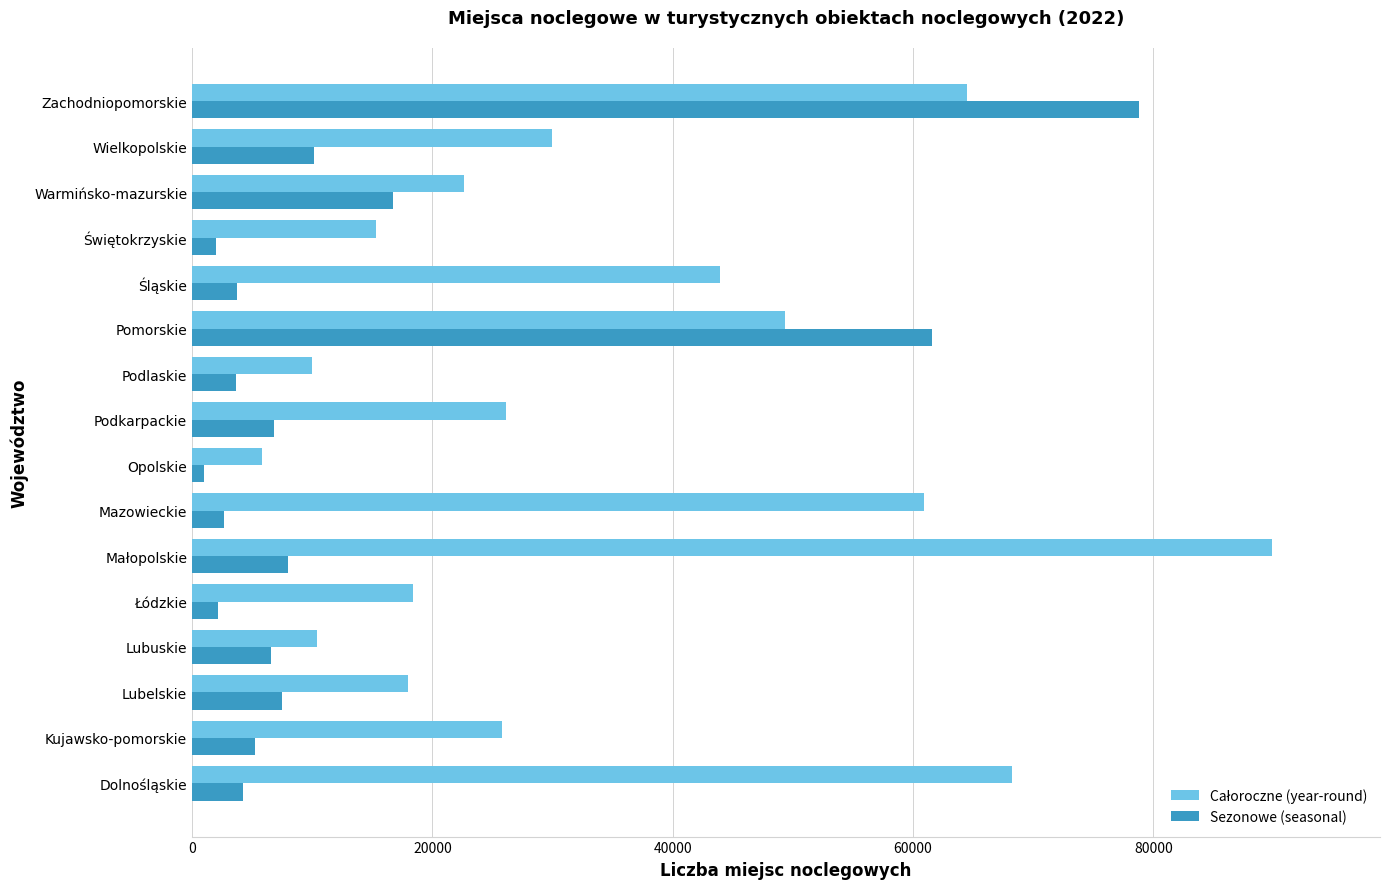

What is the greatest value displayed?

89872